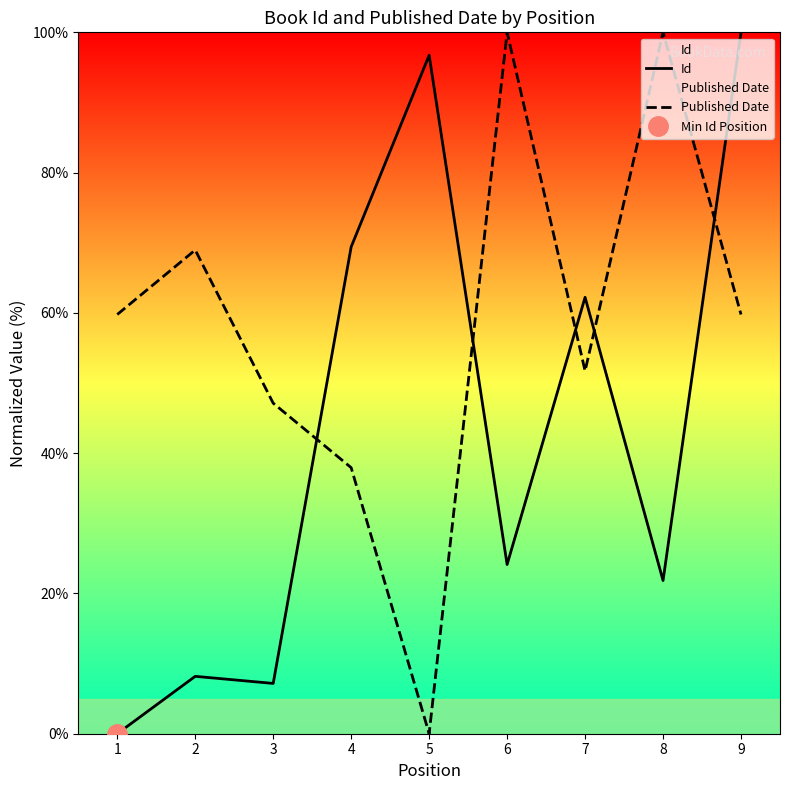

At how many categories does at least one series exceed 54?

8